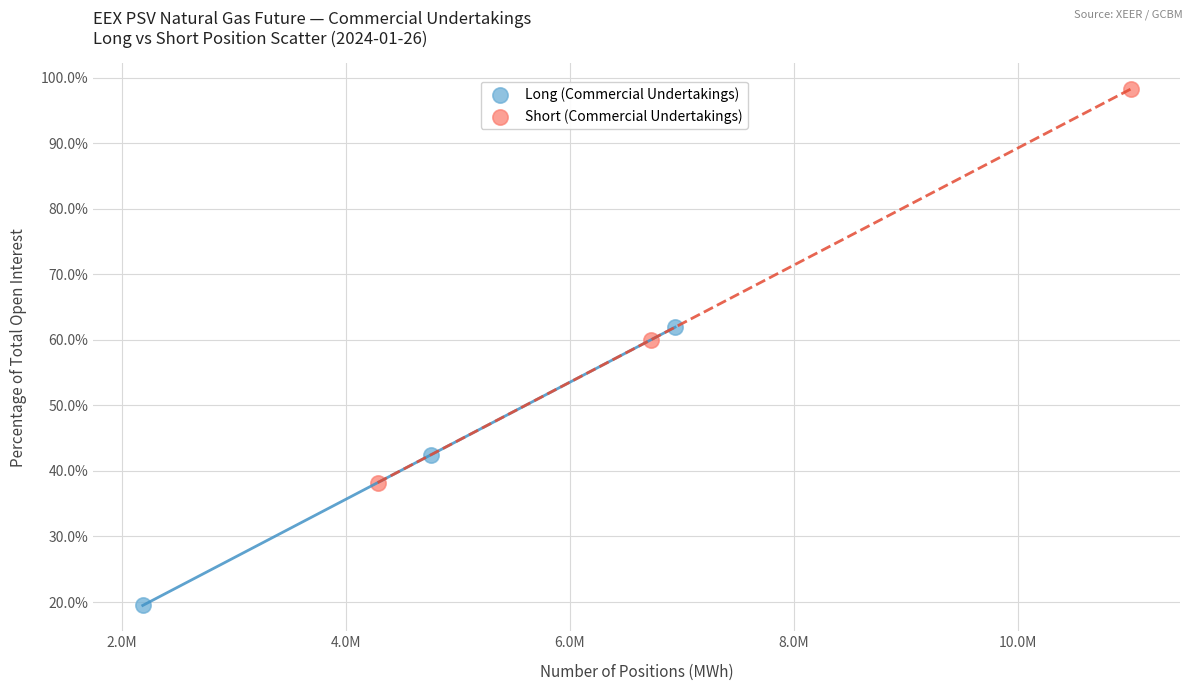

Which series contains the lowest Y value?

Long (Commercial Undertakings)